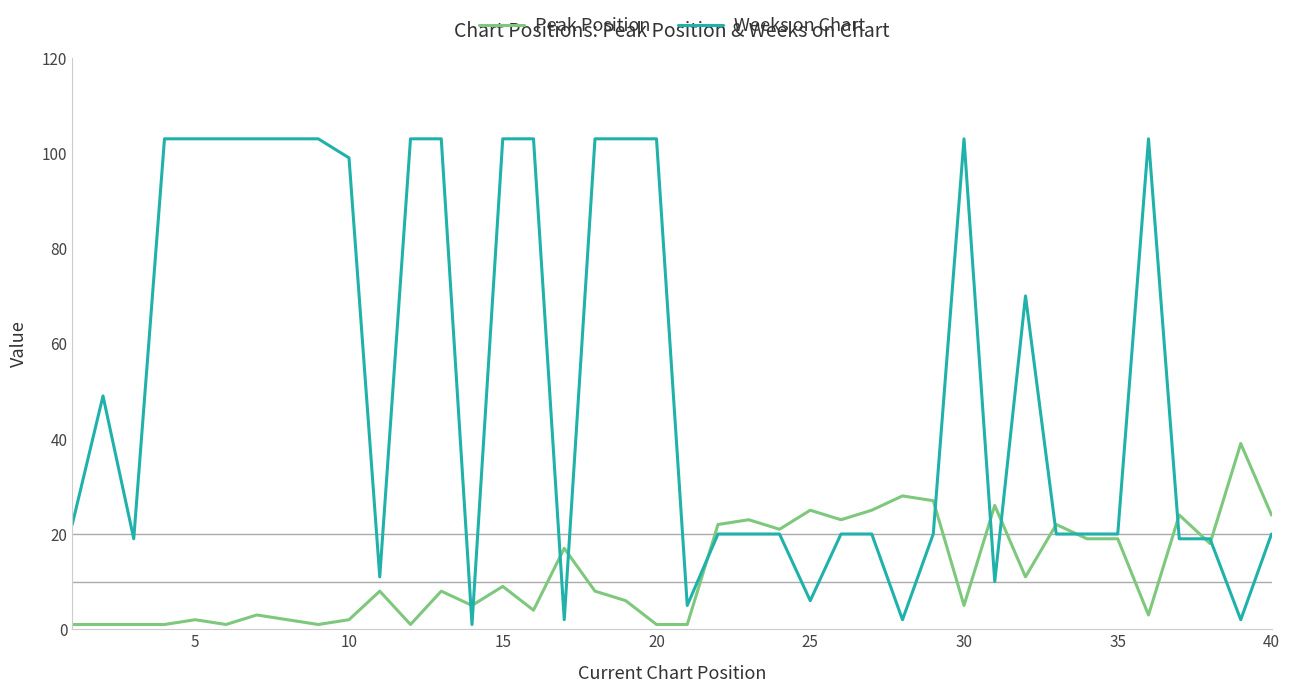

Reading left to right, transcribe all the data shown in this chart.

Peak Position: 1	1	1	1	2	1	3	2	1	2	8	1	8	5	9	4	17	8	6	1	1	22	23	21	25	23	25	28	27	5	26	11	22	19	19	3	24	18	39	24
Weeks on Chart: 22	49	19	103	103	103	103	103	103	99	11	103	103	1	103	103	2	103	103	103	5	20	20	20	6	20	20	2	20	103	10	70	20	20	20	103	19	19	2	20